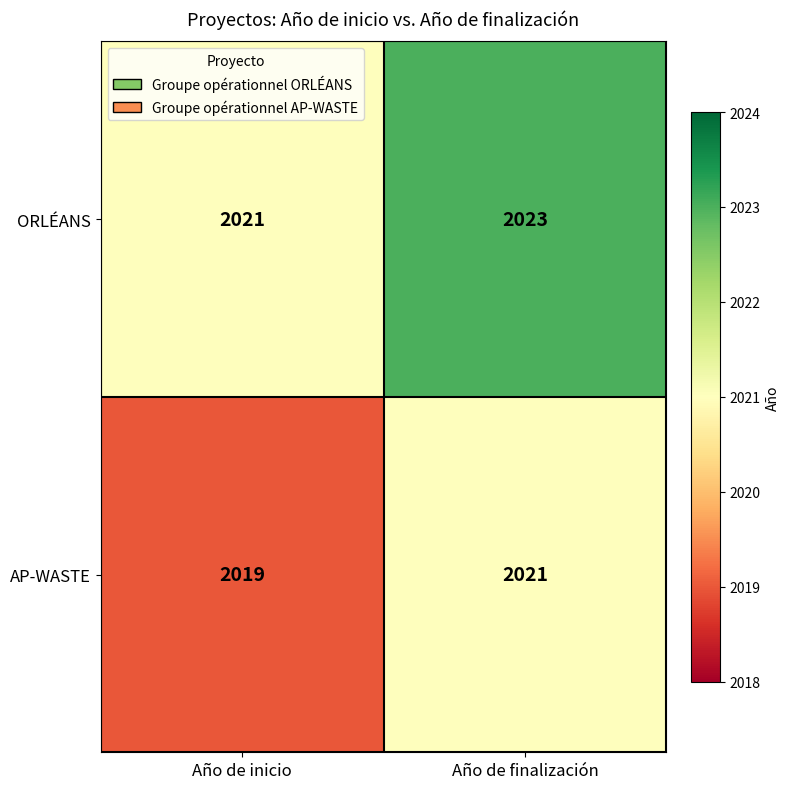

At which category is the sum across all series the highest?

Año de finalización